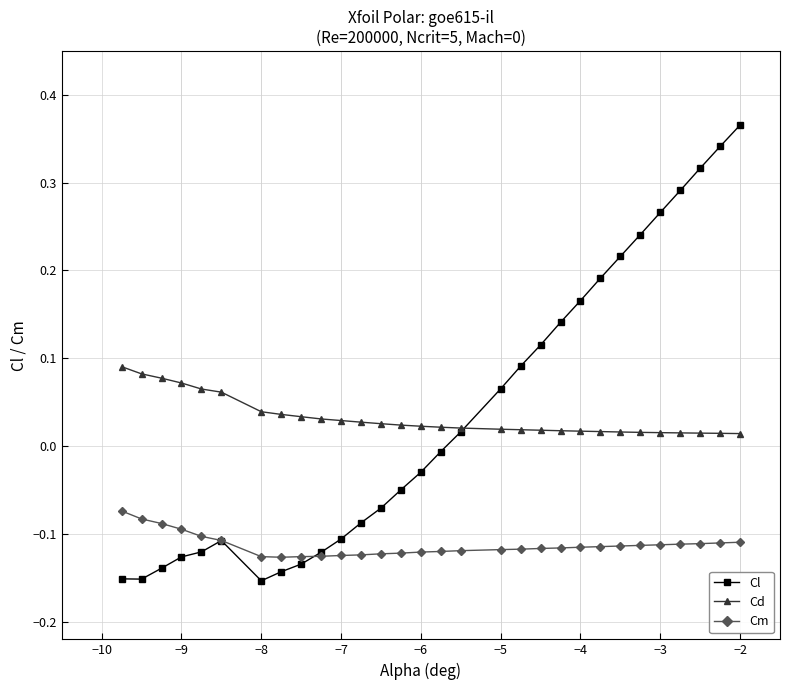

After their last crossing, which series has the higher values: Cm or Cl?

Cl